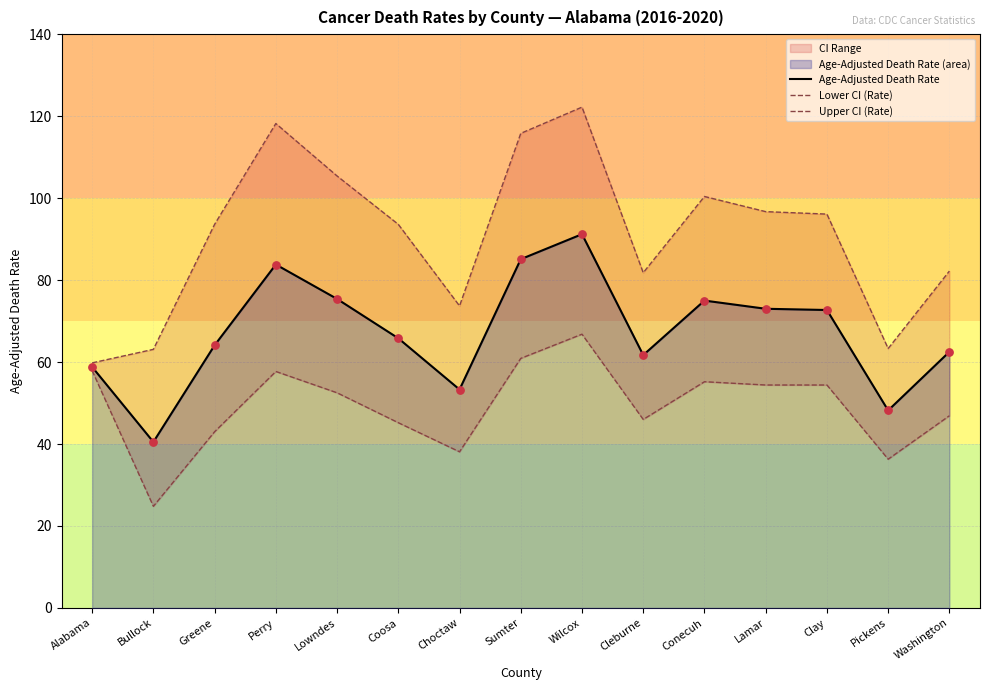

Which series reaches the maximum Y coordinate?

Upper CI (Rate)